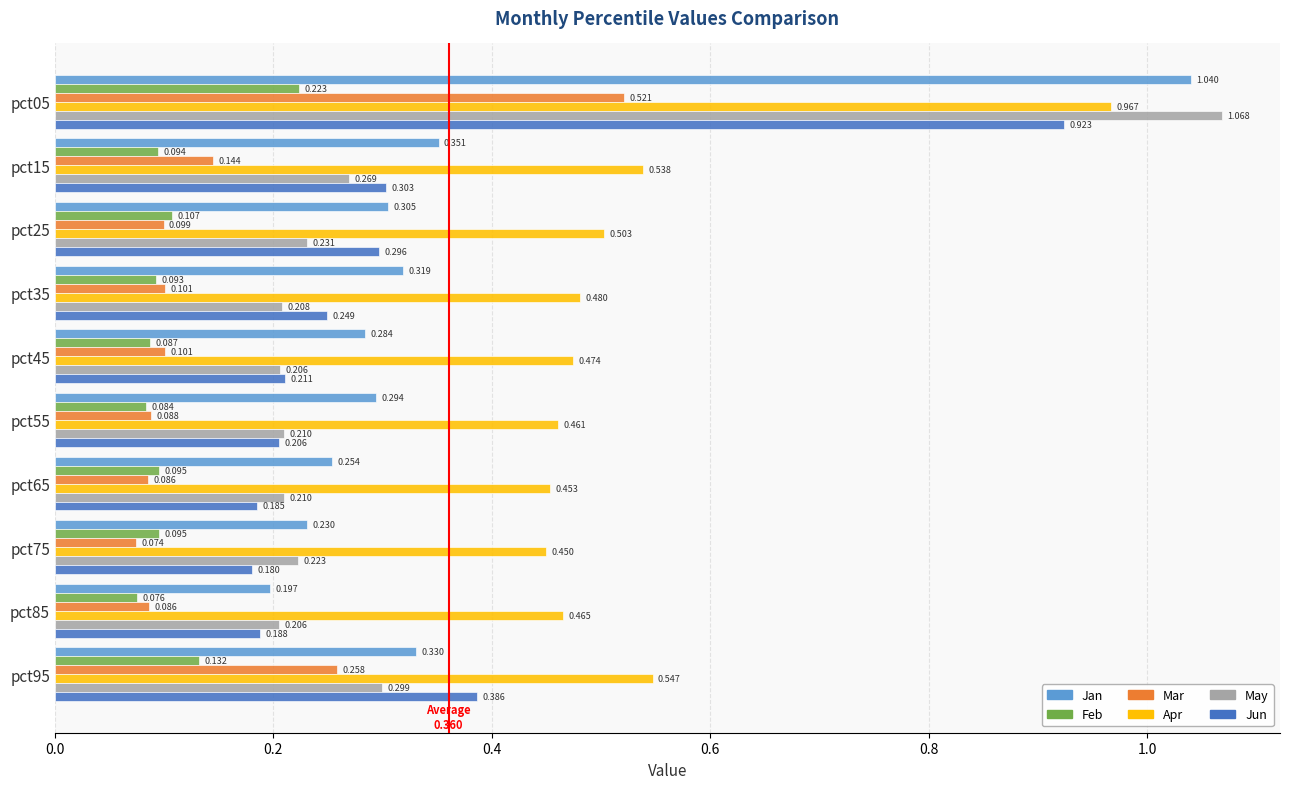

Which series has the widest spread of values?

May